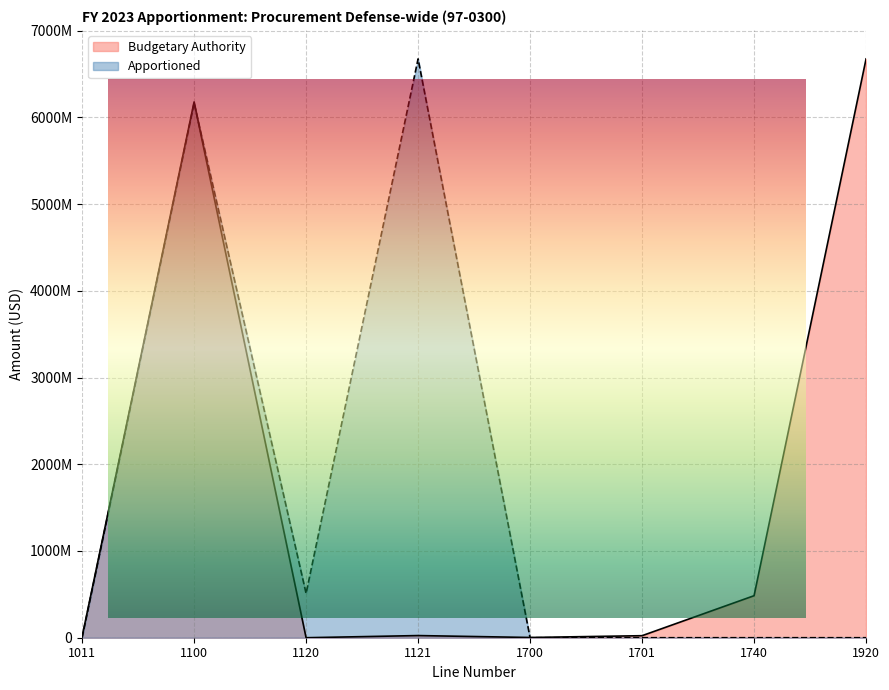

What is the sum of the Budgetary Authority values at 1121 and 1100?

6202621155